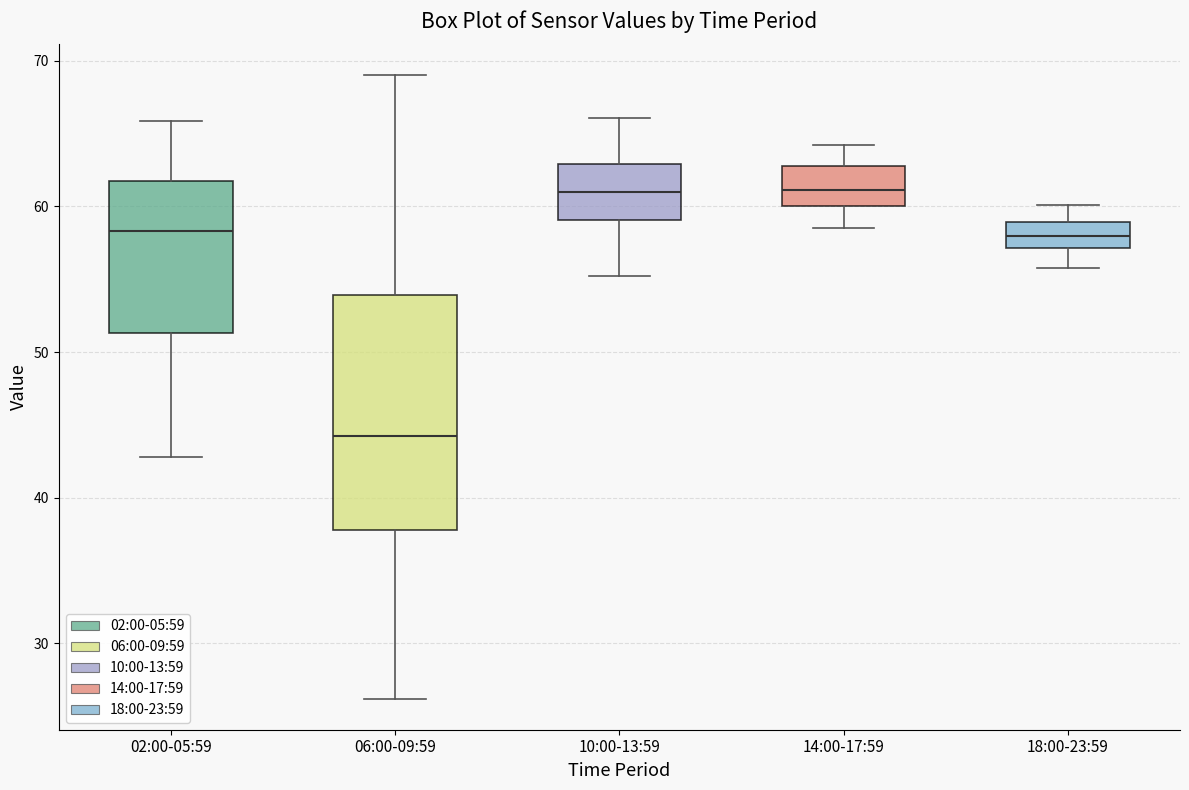

Reading left to right, transcribe this box plot: for each box, give where its median line is, the range the box spans, and where its two whiskers end, as read against the y-axis. The values are not printed on the chart, so give them approximately, as read against the axis.

02:00-05:59: median 58, box 51 to 62, whiskers 43 to 66
06:00-09:59: median 44, box 38 to 54, whiskers 26 to 69
10:00-13:59: median 61, box 59 to 63, whiskers 55 to 66
14:00-17:59: median 61, box 60 to 63, whiskers 59 to 64
18:00-23:59: median 58, box 57 to 59, whiskers 56 to 60